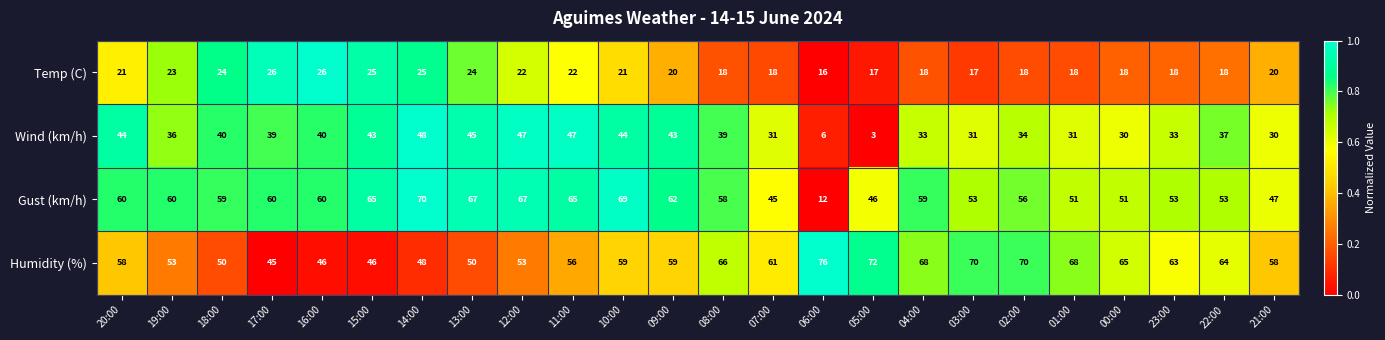

Which series changed the most between 09:00 and 06:00?

Gust (km/h)